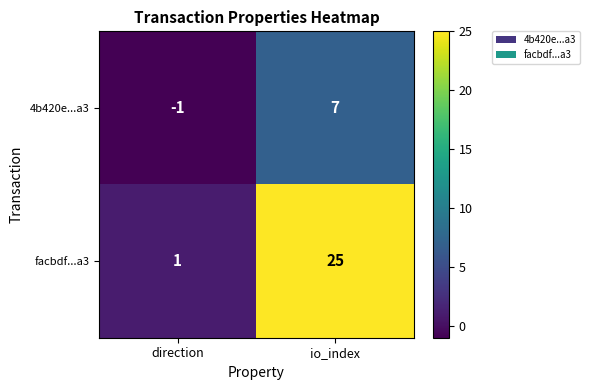

Which series has the largest range (max minus min)?

facbdf...a3